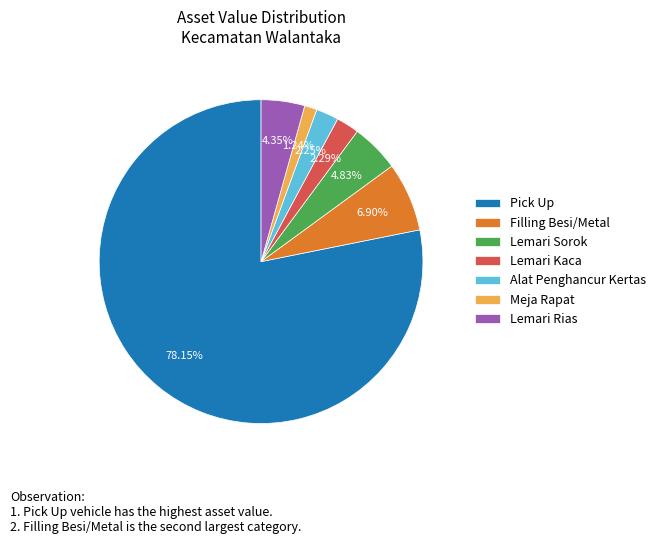

To the nearest percent, what portion does Pick Up represent?

78%